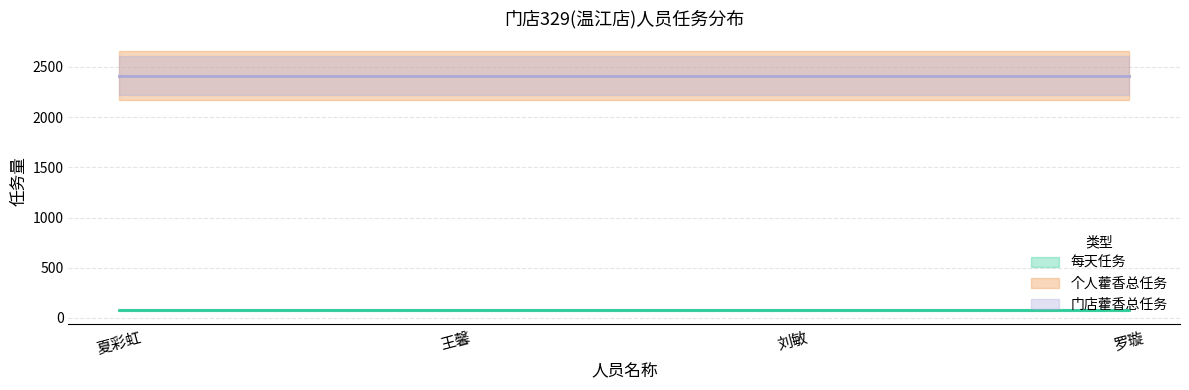

At which label does 门店藿香总任务 reach its minimum?

夏彩虹